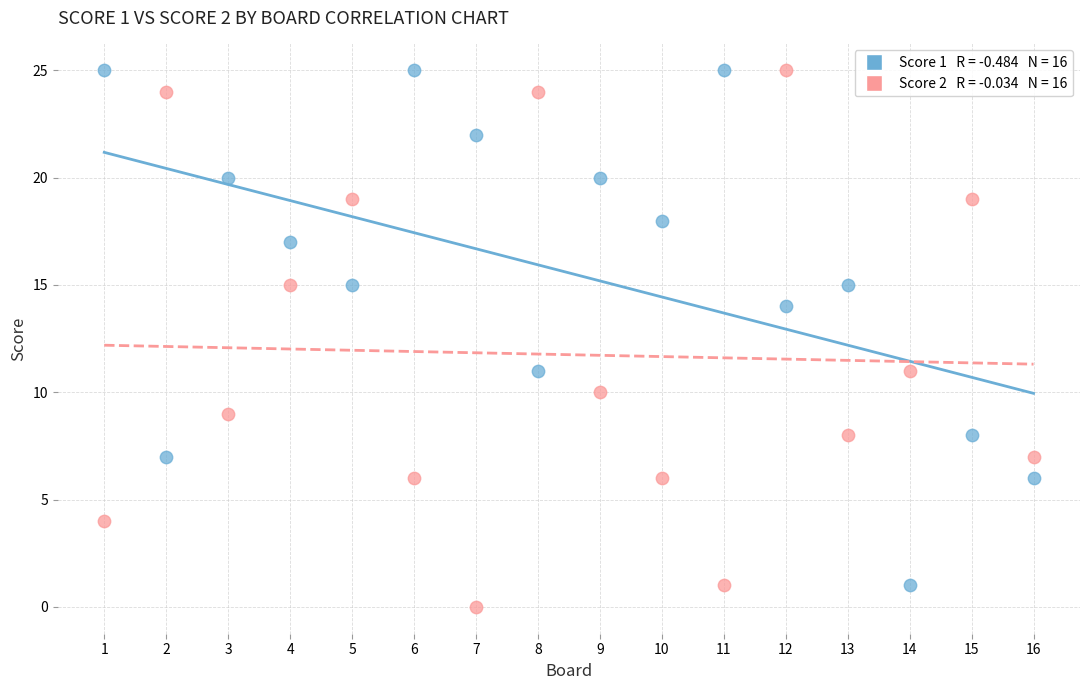

Across all data points, what is the range of X values (max minus min)?

15